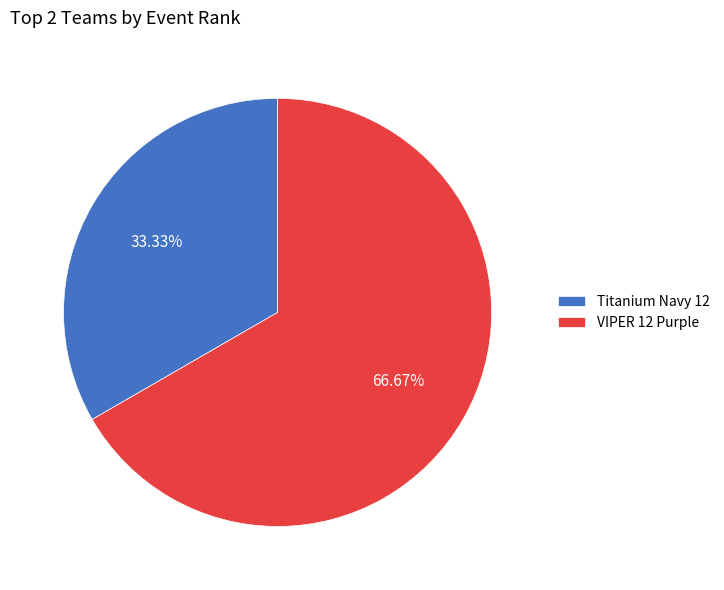

Count the number of slices in the pie.

2